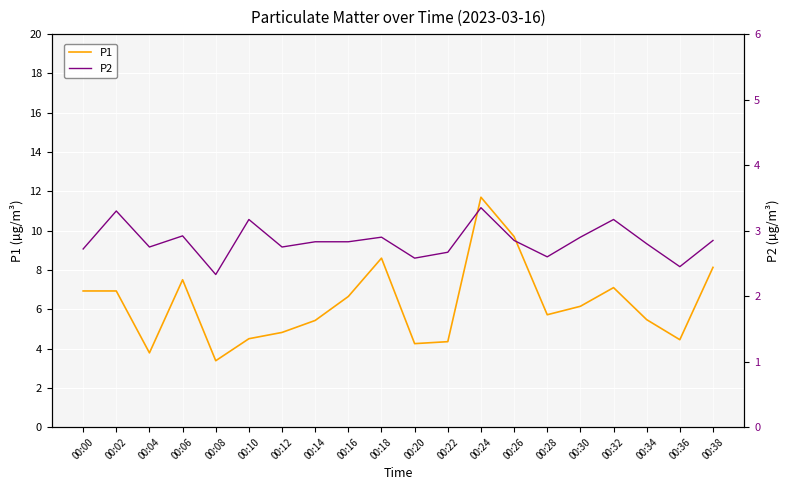

What is the difference between the second highest and minimum values in the P1 series?

6.3